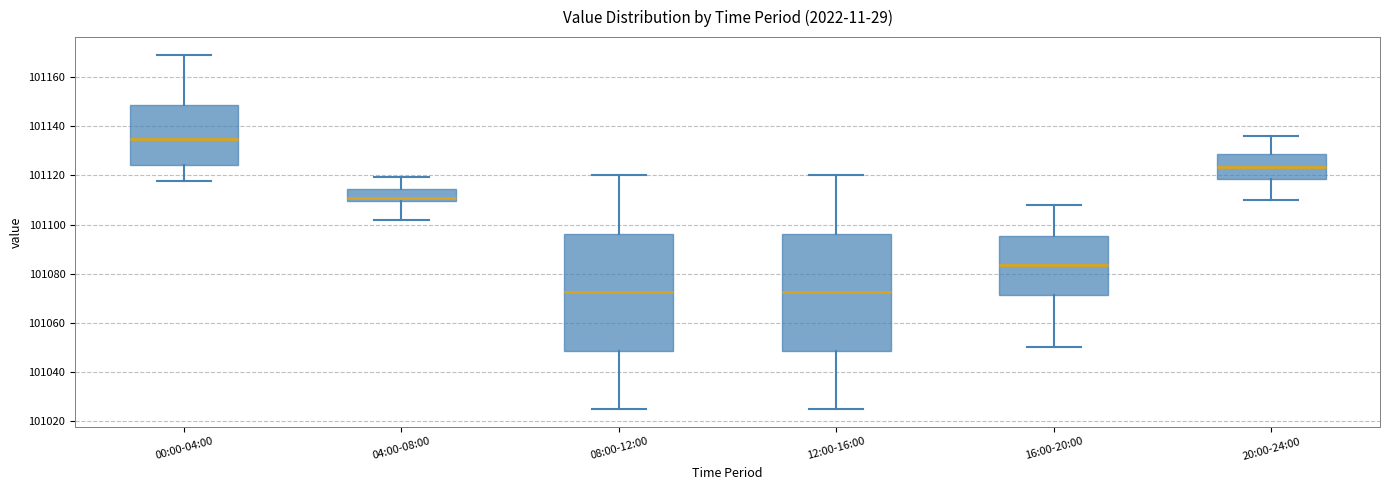

Reading left to right, transcribe this box plot: for each box, give where its median line is, the range the box spans, and where its two whiskers end, as read against the y-axis. The values are not printed on the chart, so give them approximately, as read against the axis.

00:00-04:00: median 101134, box 101124 to 101148, whiskers 101118 to 101170
04:00-08:00: median 101110 (just above the box's lower edge), box 101110 to 101114, whiskers 101102 to 101120
08:00-12:00: median 101072, box 101048 to 101096, whiskers 101026 to 101120
12:00-16:00: median 101072, box 101048 to 101096, whiskers 101026 to 101120
16:00-20:00: median 101084, box 101072 to 101096, whiskers 101050 to 101108
20:00-24:00: median 101124, box 101118 to 101128, whiskers 101110 to 101136